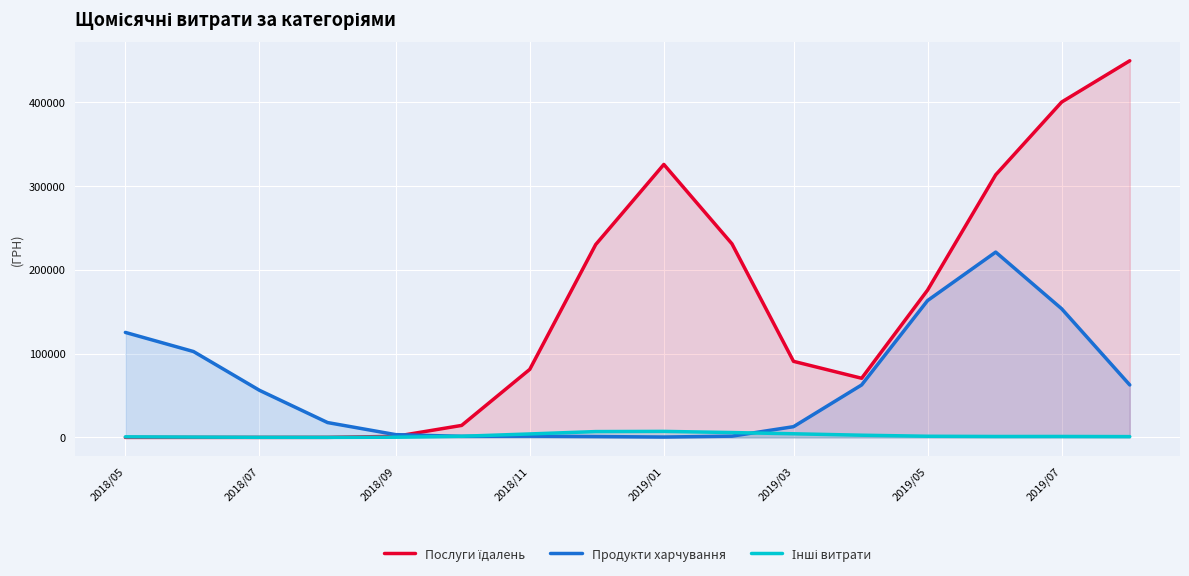

What is the greatest value displayed?

449243.1